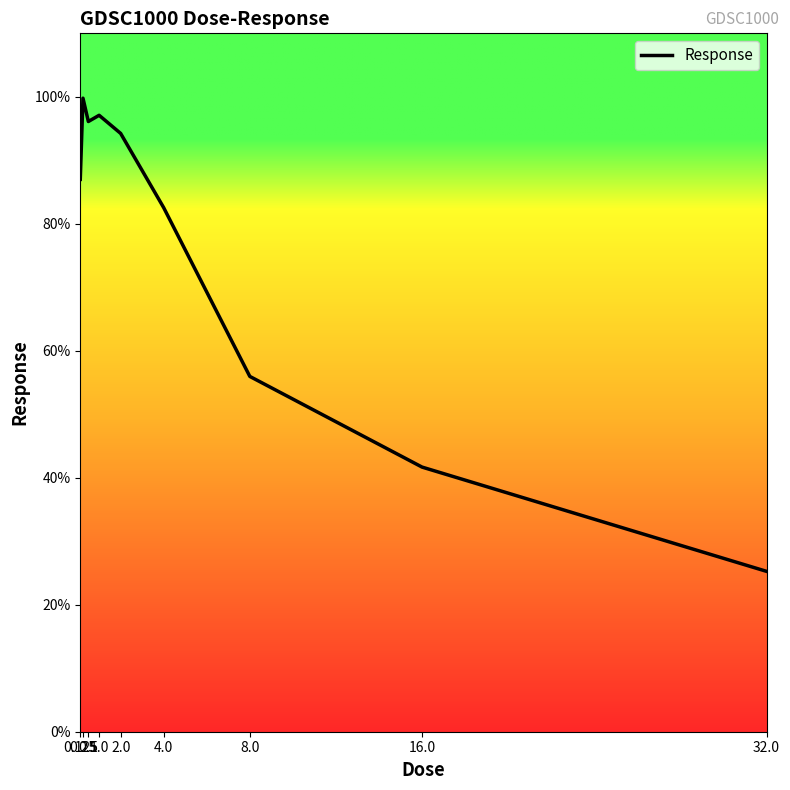

What is the minimum value shown in the chart?

25.3